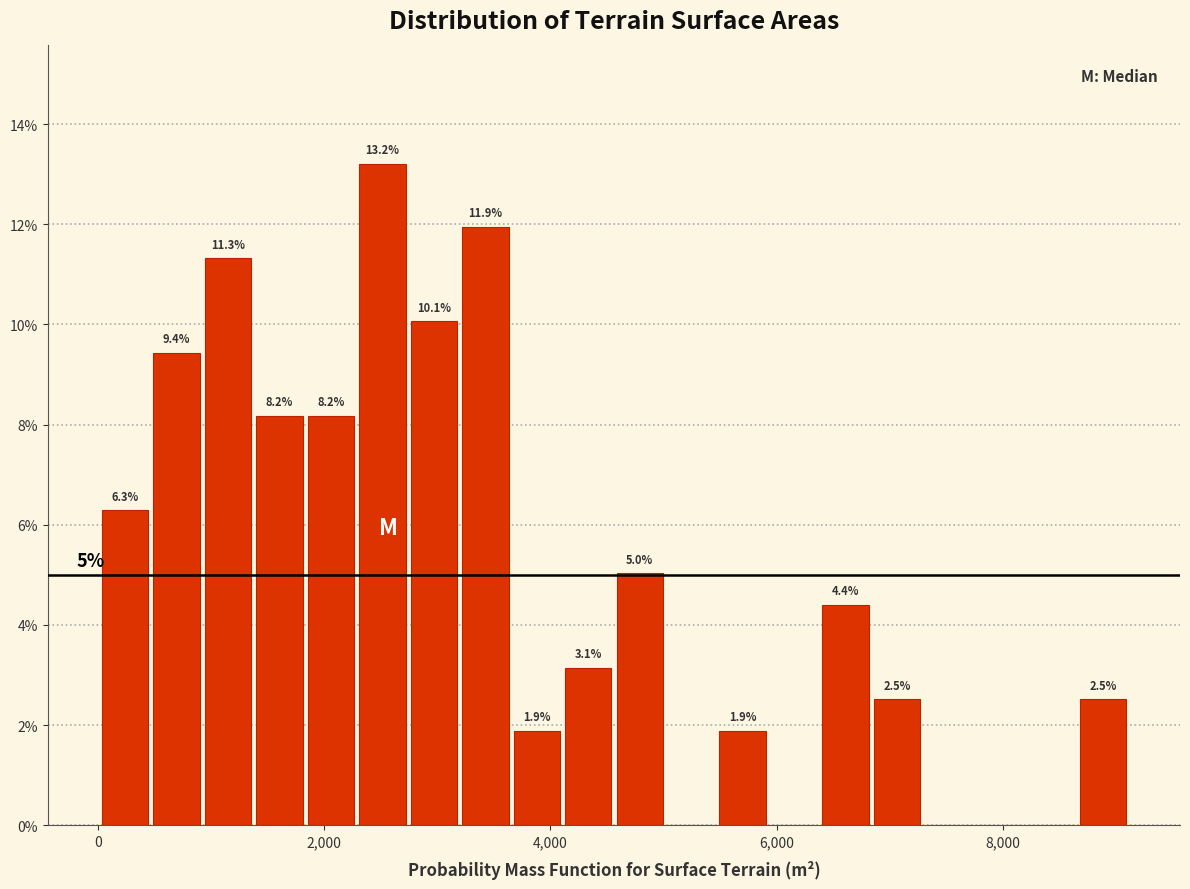

Read against the x-axis, roughly where is the centre of the tallest bar?

2600